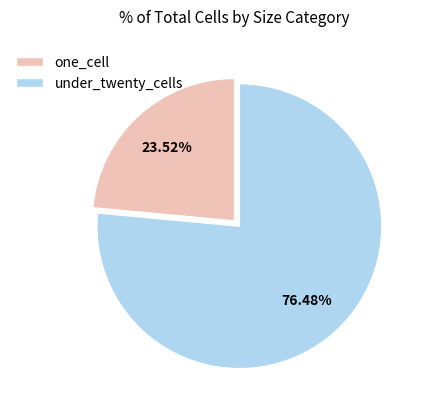

Combined, do under_twenty_cells and one_cell account for over 50%?

Yes